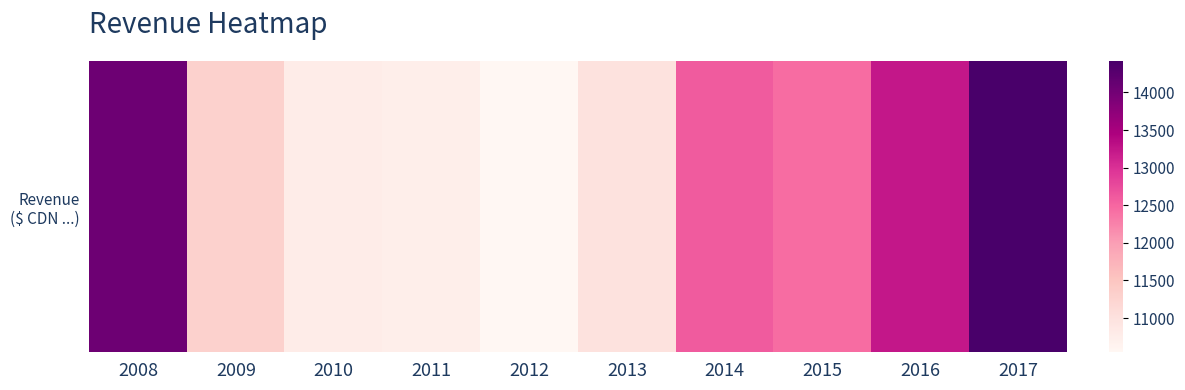

Reading right to left, what are all the values shown in this chart?

2017=14420.1	2016=13239.0	2015=12439.9	2014=12600.8	2013=10986.5	2012=10546.0	2011=10735.0	2010=10784.2	2009=11302.5	2008=14047.0